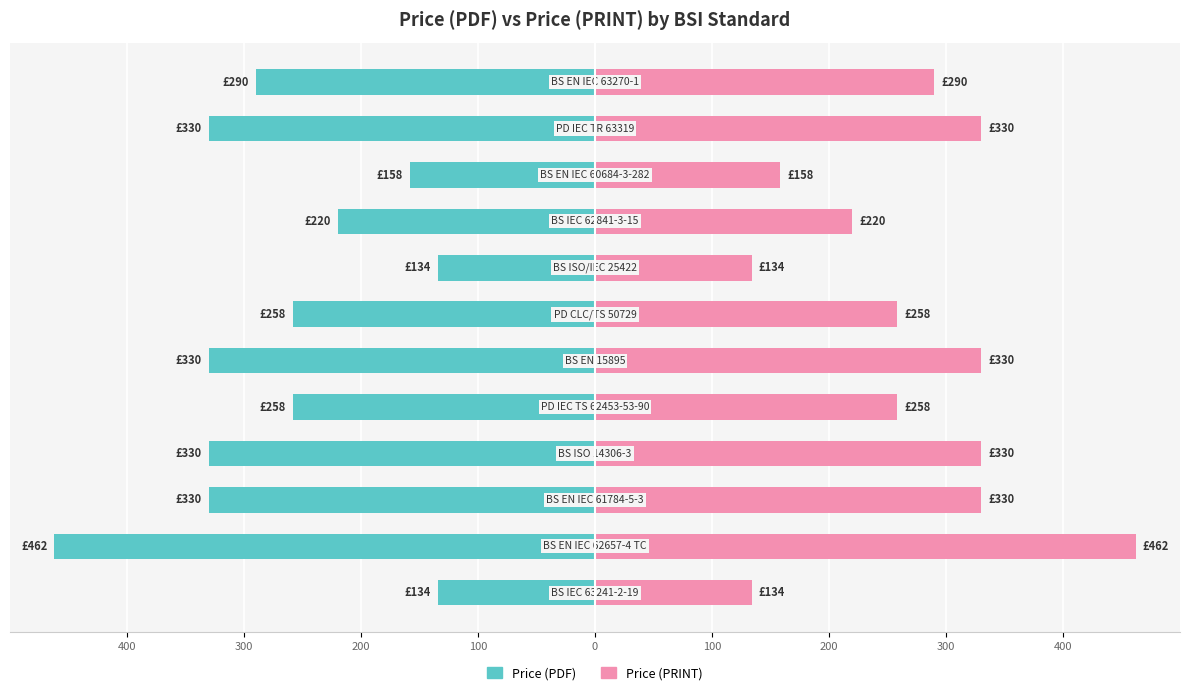

The Price (PRINT) series shows 227 at 100. True or false?

False